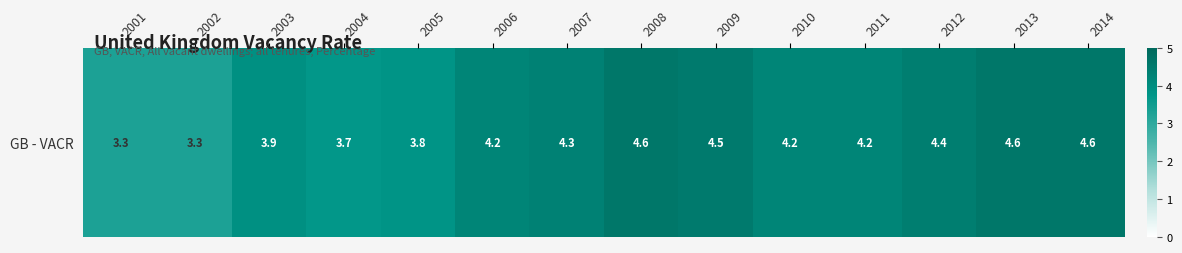

The value at 2013 is 4.6. True or false?

True